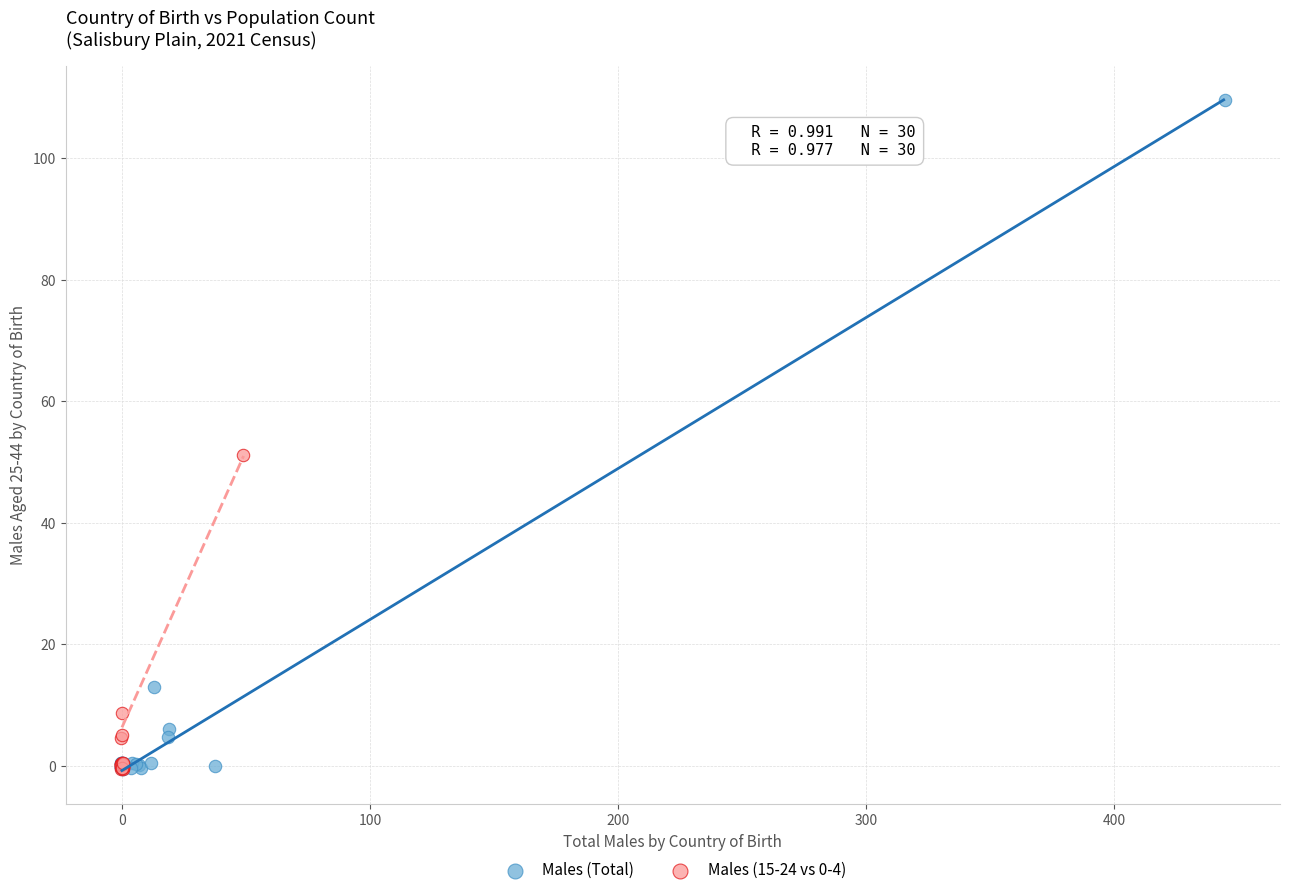

Which series has the widest spread of Y values?

Males (Total)